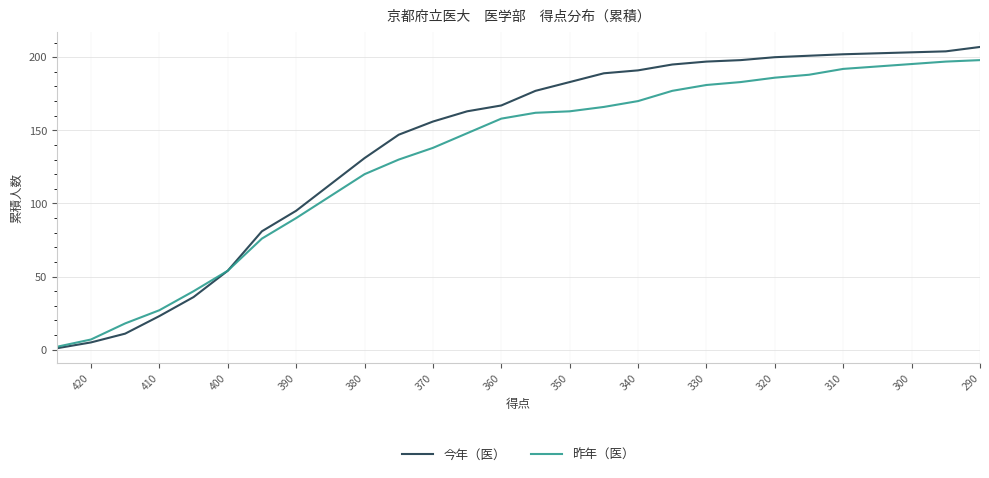

Reading left to right, list all the values displayed in this chart.

今年（医）: 1	5	11	23	36	54	81	95	113	131	147	156	163	167	177	183	189	191	195	197	198	200	201	202	204	207
昨年（医）: 2	7	18	27	40	54	76	90	105	120	130	138	148	158	162	163	166	170	177	181	183	186	188	192	197	198